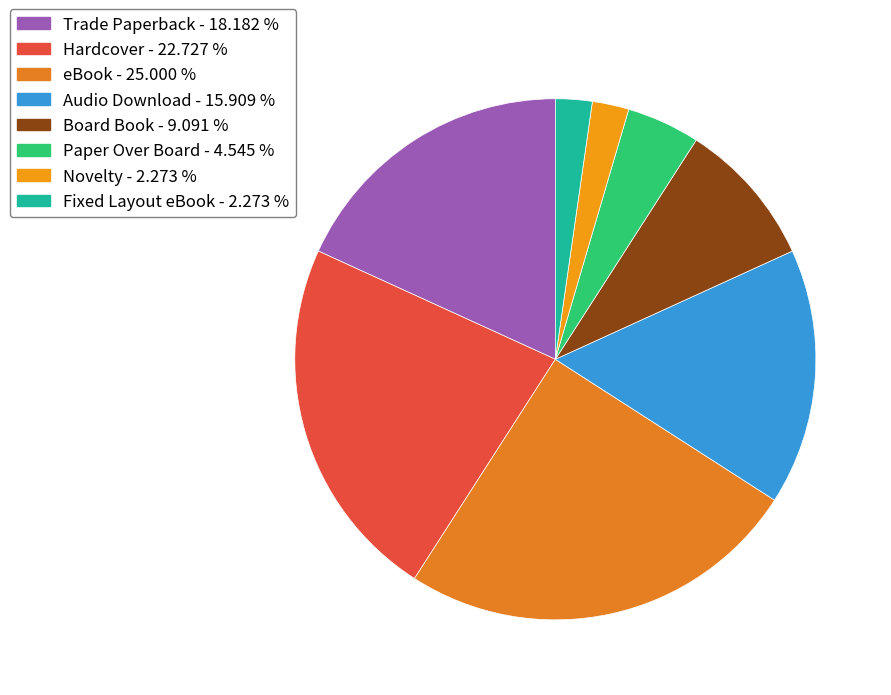

What portion of the pie excludes Trade Paperback?

81.8%